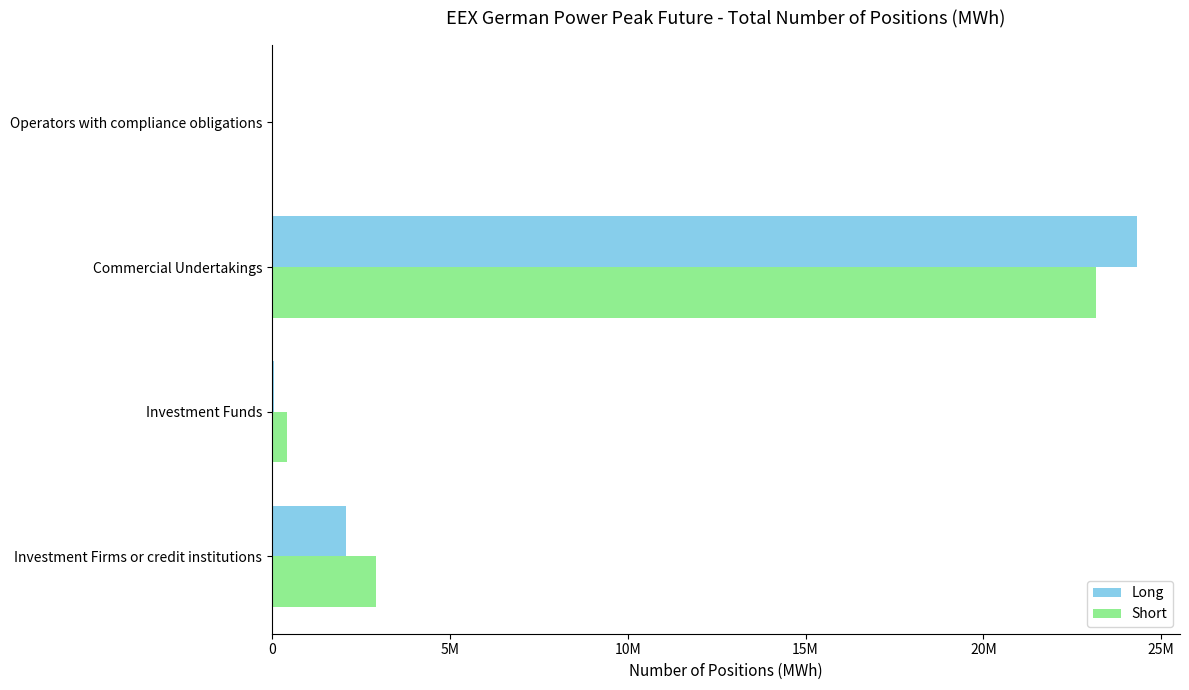

What is the highest value of the Short series?

23176068